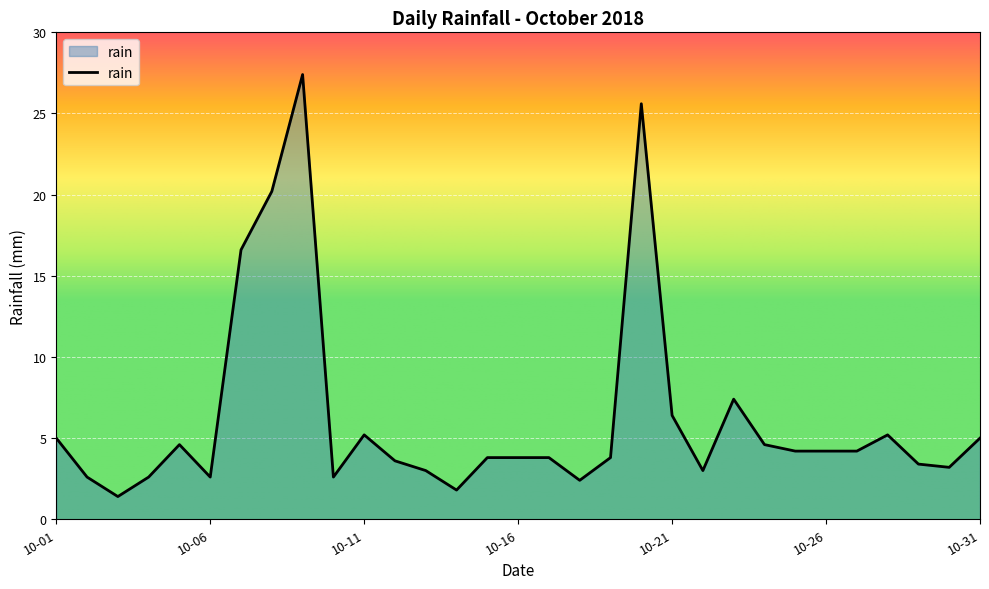

True or false: the data has more than 0 interior local peaks.

True